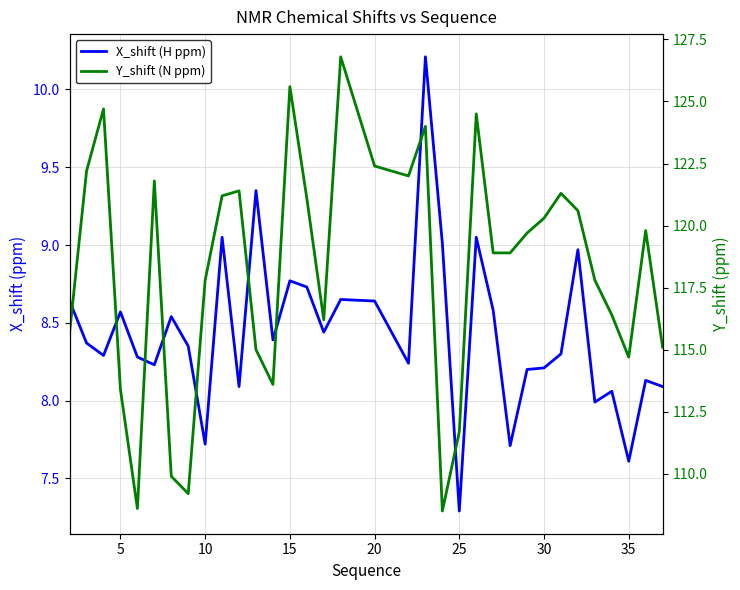

True or false: Y_shift (N ppm) and X_shift (H ppm) intersect in this chart.

False